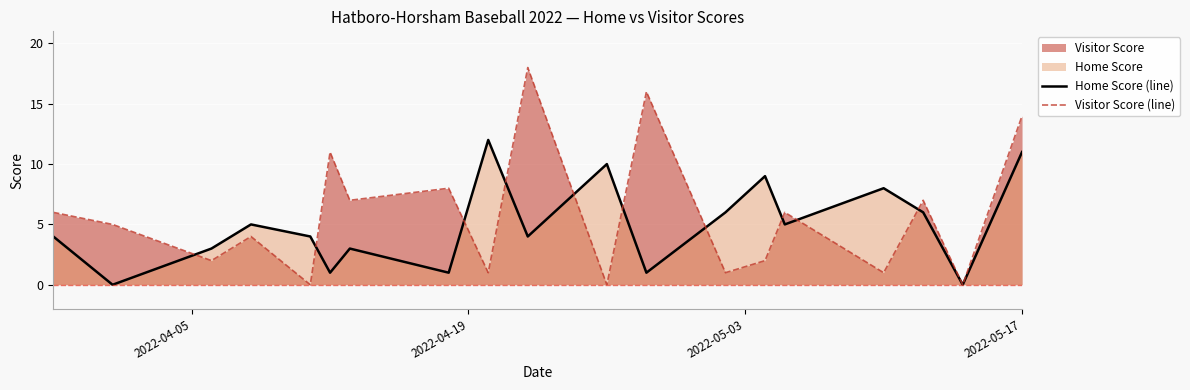

Which series has the largest range (max minus min)?

Visitor Score (line)